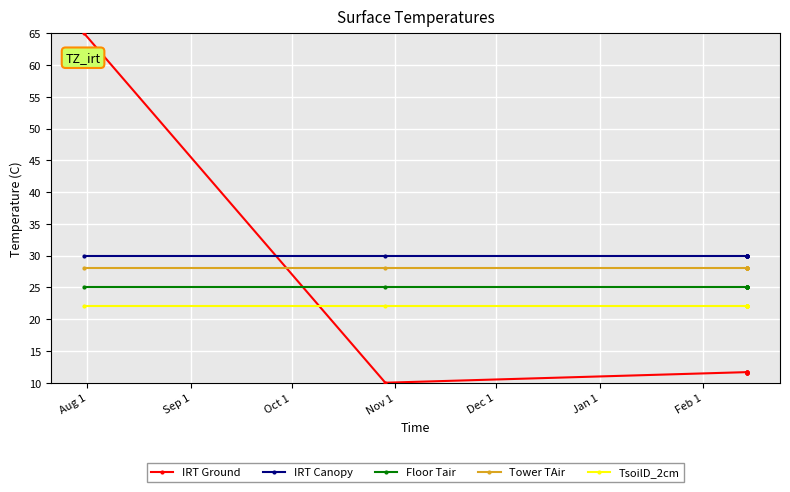

Which series has the largest range (max minus min)?

IRT Ground